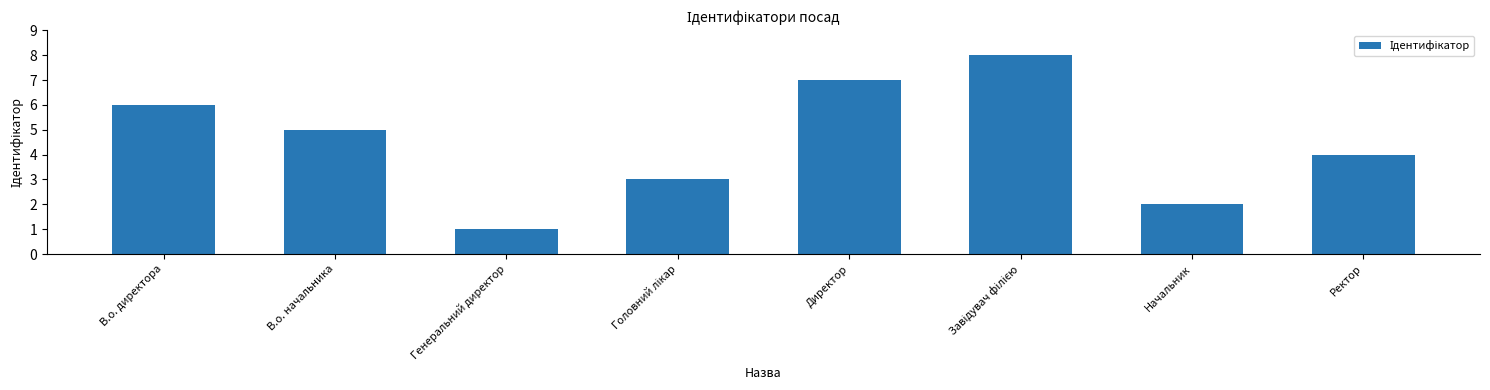

How many bars are there in total?

8